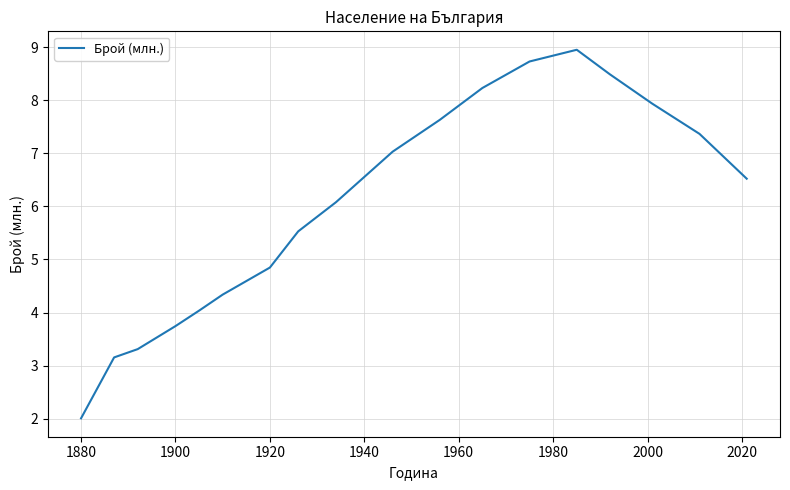

True or false: the data has more than 0 interior local peaks.

True